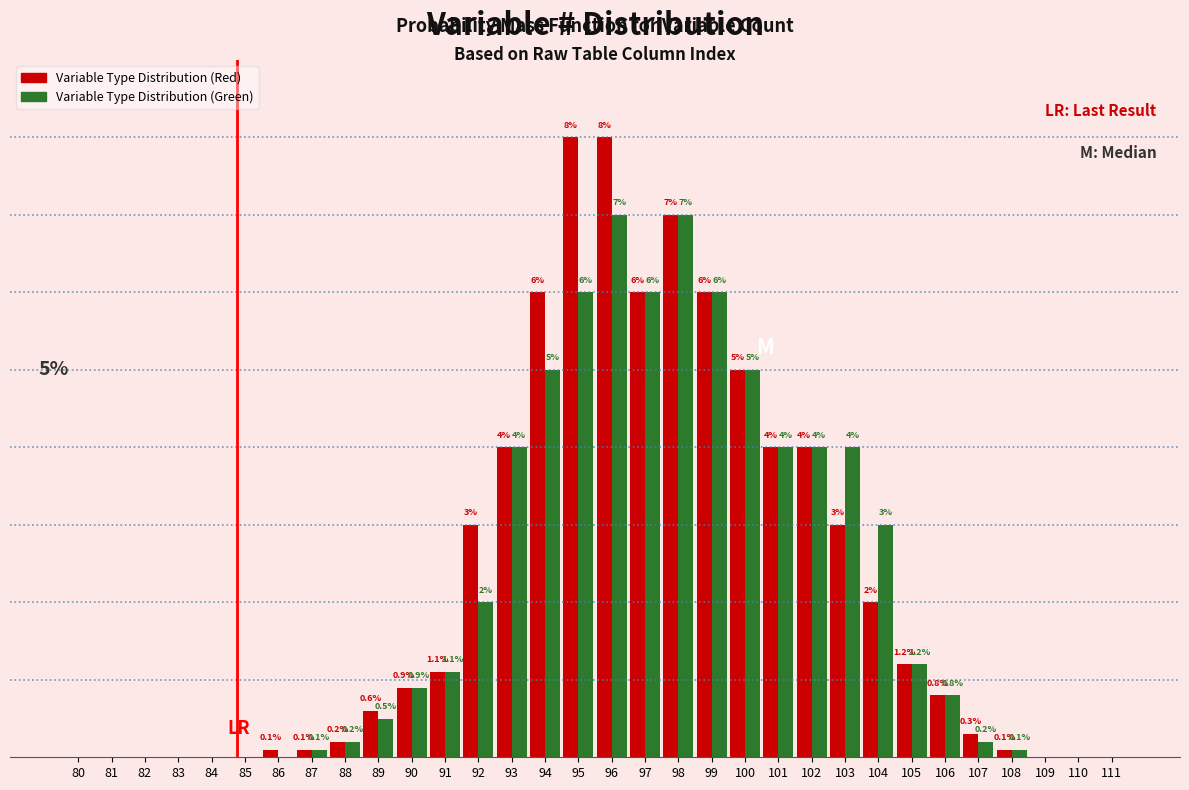

Which series has the largest total across all categories?

Variable Type Distribution (Red)